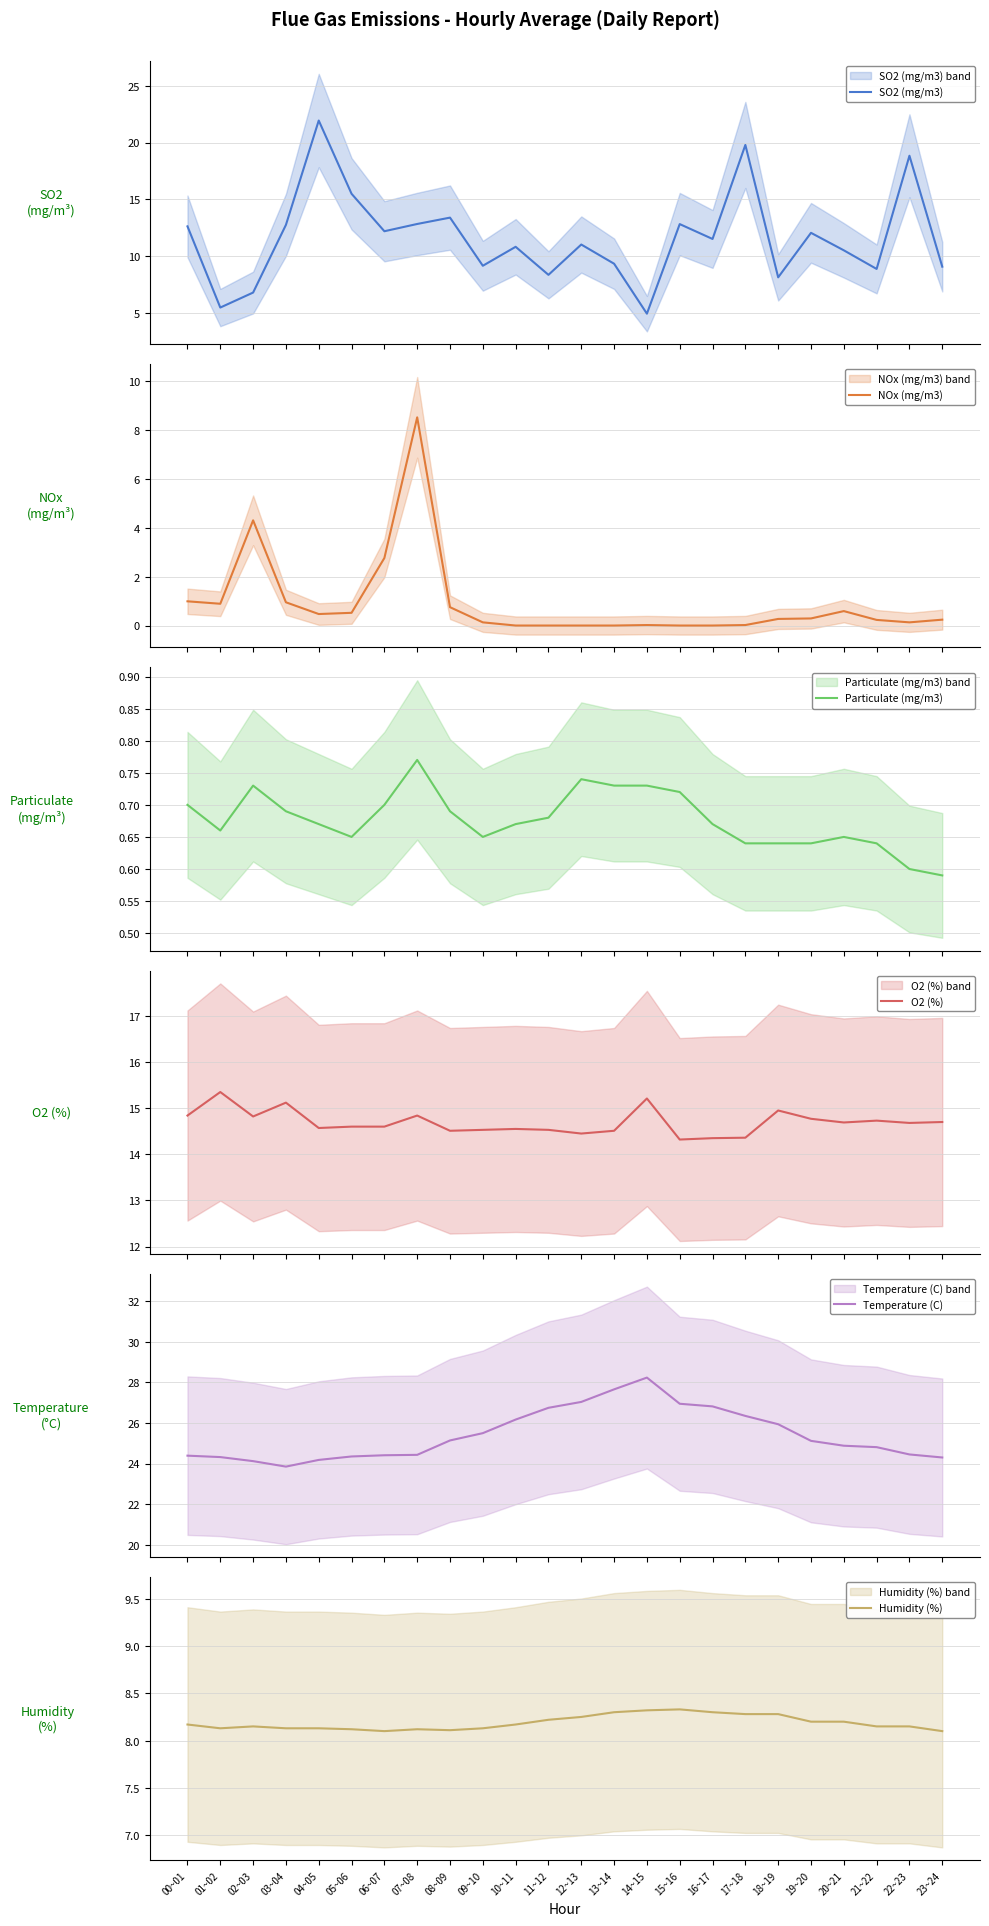

What is the value of the Particulate (mg/m3) point at the 18th from the left?

0.6